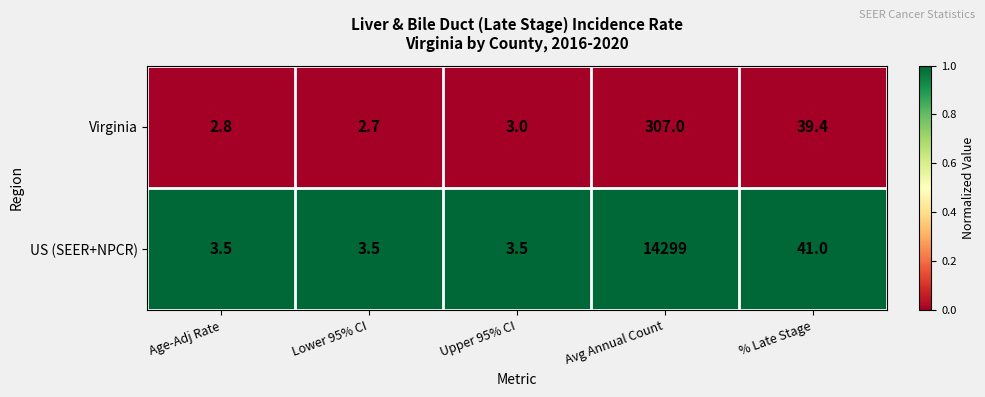

Reading left to right, list all the values displayed in this chart.

Virginia: 2.8	2.7	3.0	307.0	39.4
US (SEER+NPCR): 3.5	3.5	3.5	14299.0	41.0